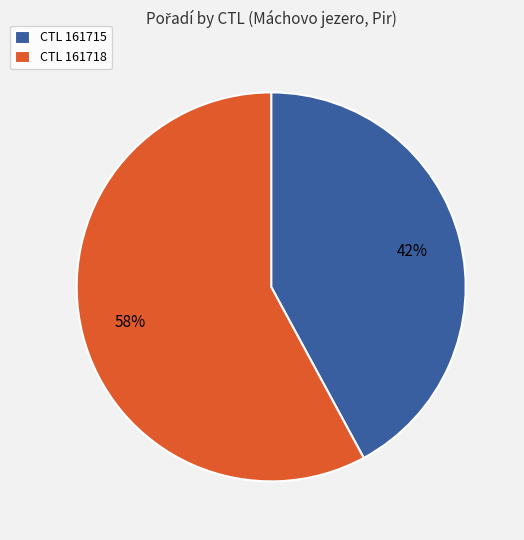

To the nearest percent, what portion does CTL 161718 represent?

58%